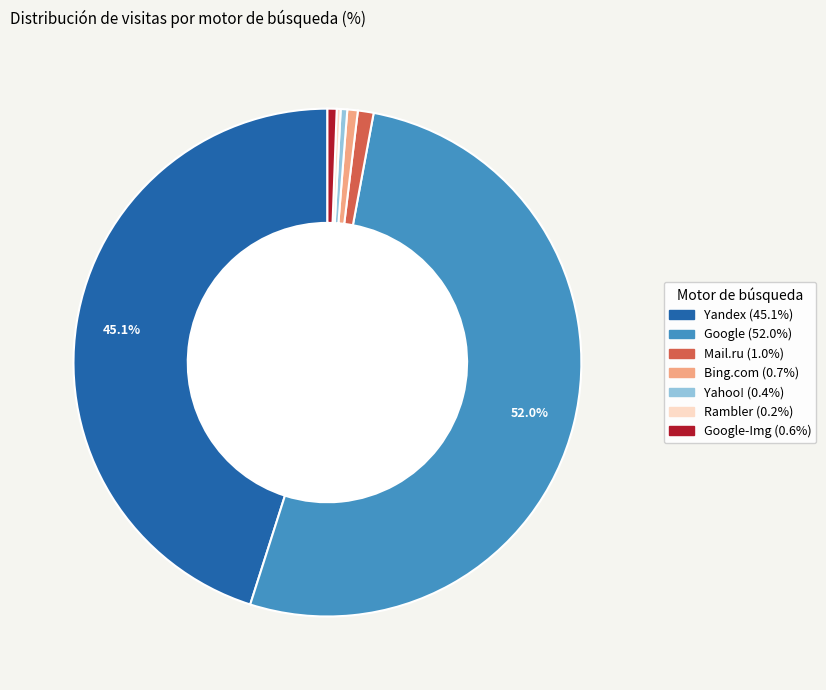

Is there any slice that represents more than half of the pie?

Yes